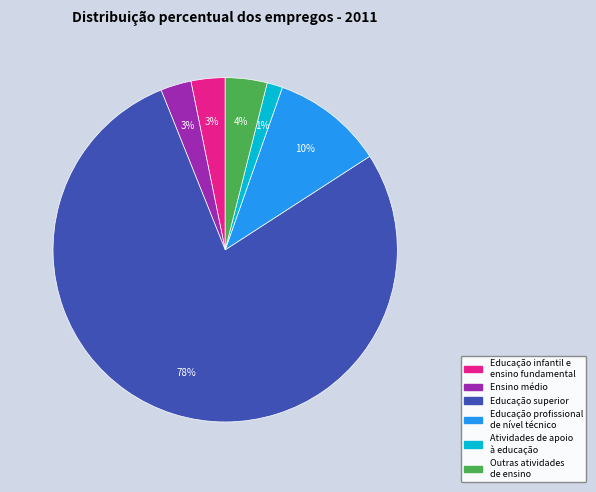

Between Ensino médio and Outras atividades de ensino, which is larger?

Outras atividades de ensino